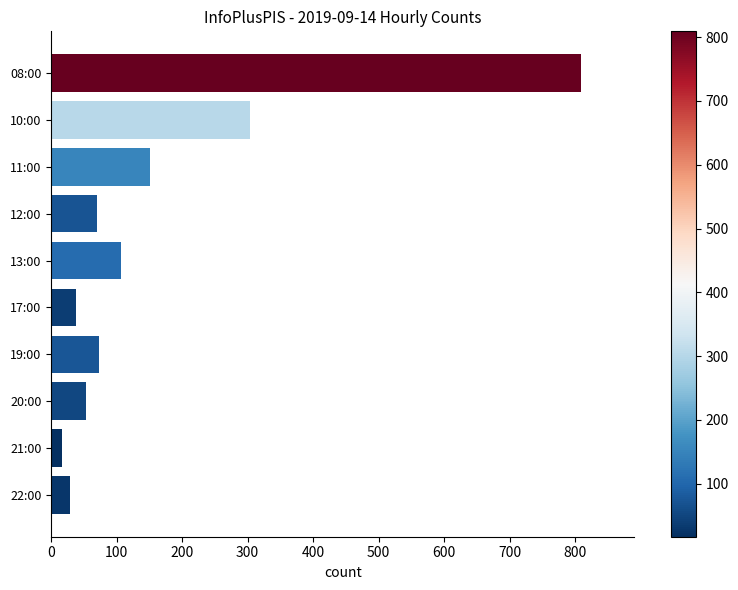

How many categories are shown in the chart?

10